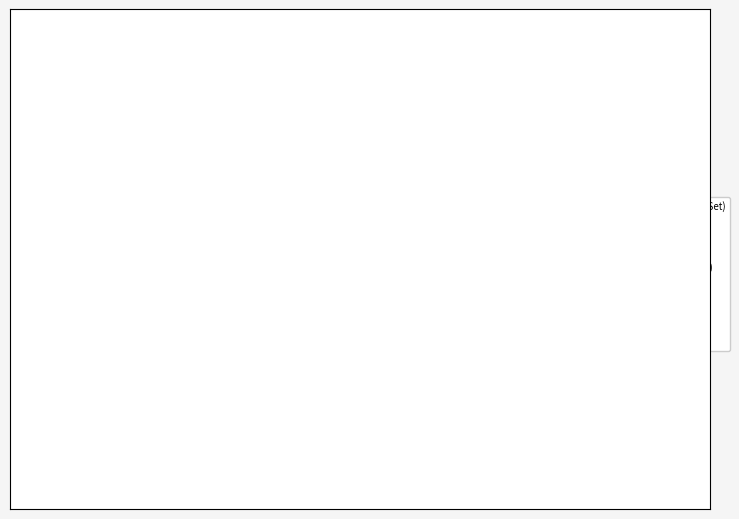

How many slices are in this pie chart?

10